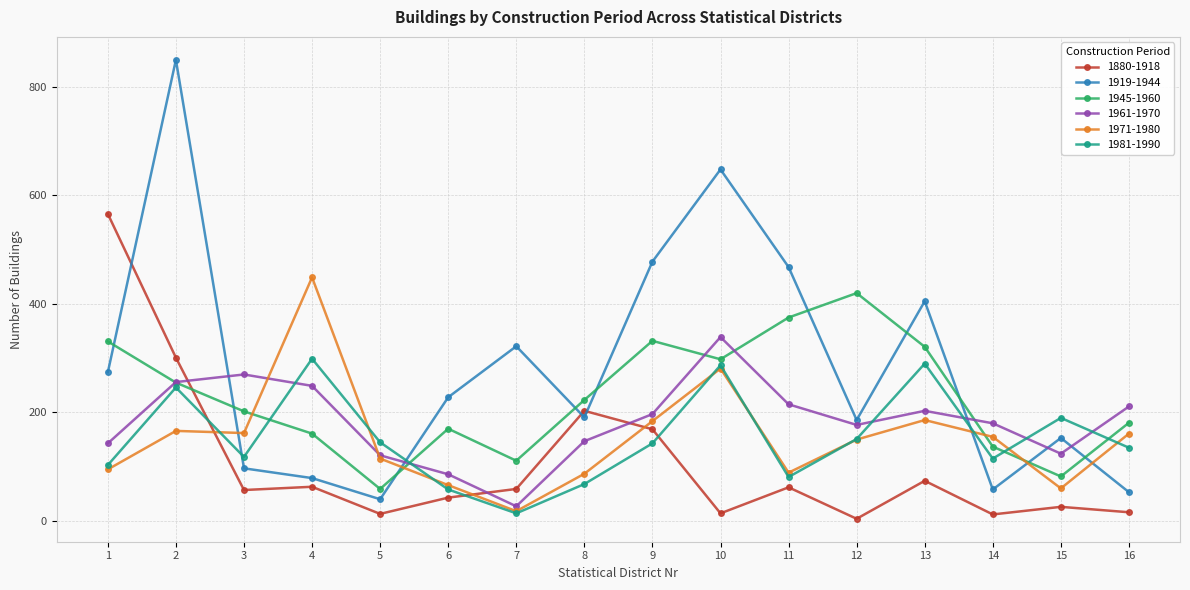

How many intersections are there between 1919-1944 and 1945-1960?

10